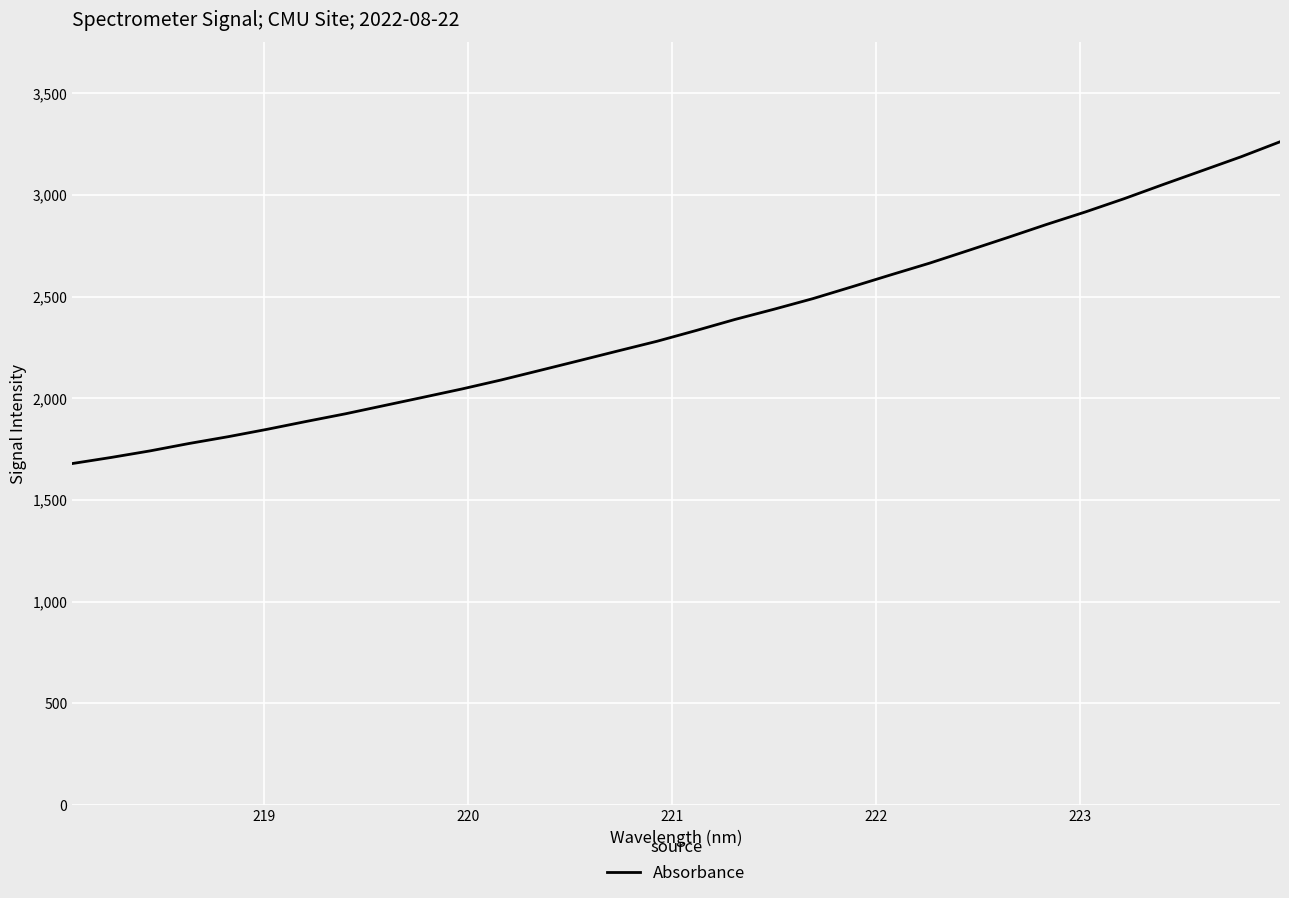

What is the average value?

2364.5